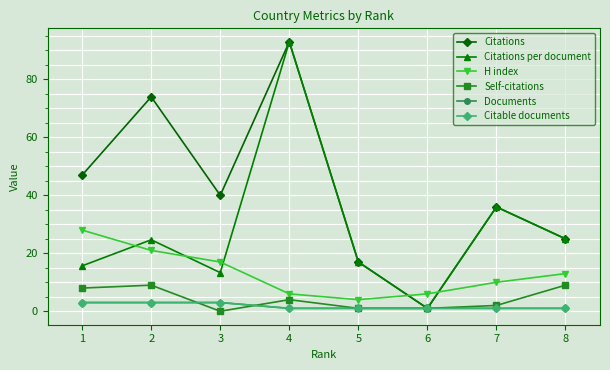

What are all the series names shown in the legend?

Citations, Citations per document, H index, Self-citations, Documents, Citable documents